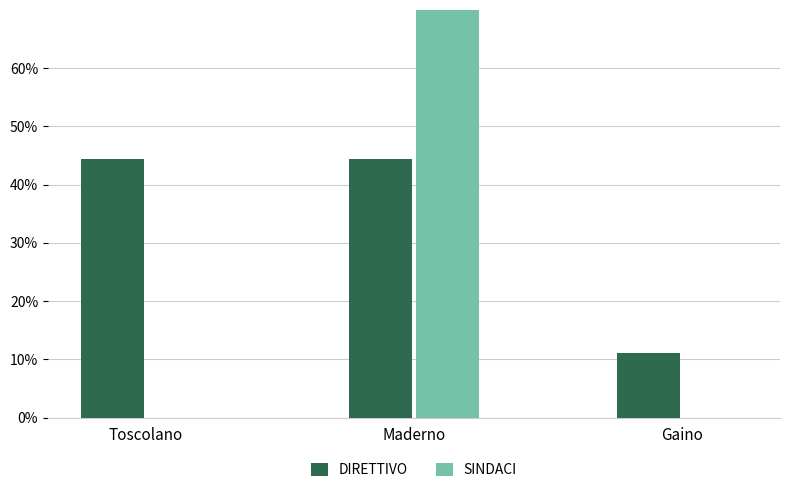

Reading left to right, transcribe all the data shown in this chart.

DIRETTIVO: Toscolano=44.4	Maderno=44.4	Gaino=11.1
SINDACI: Toscolano=0.0	Maderno=100.0	Gaino=0.0